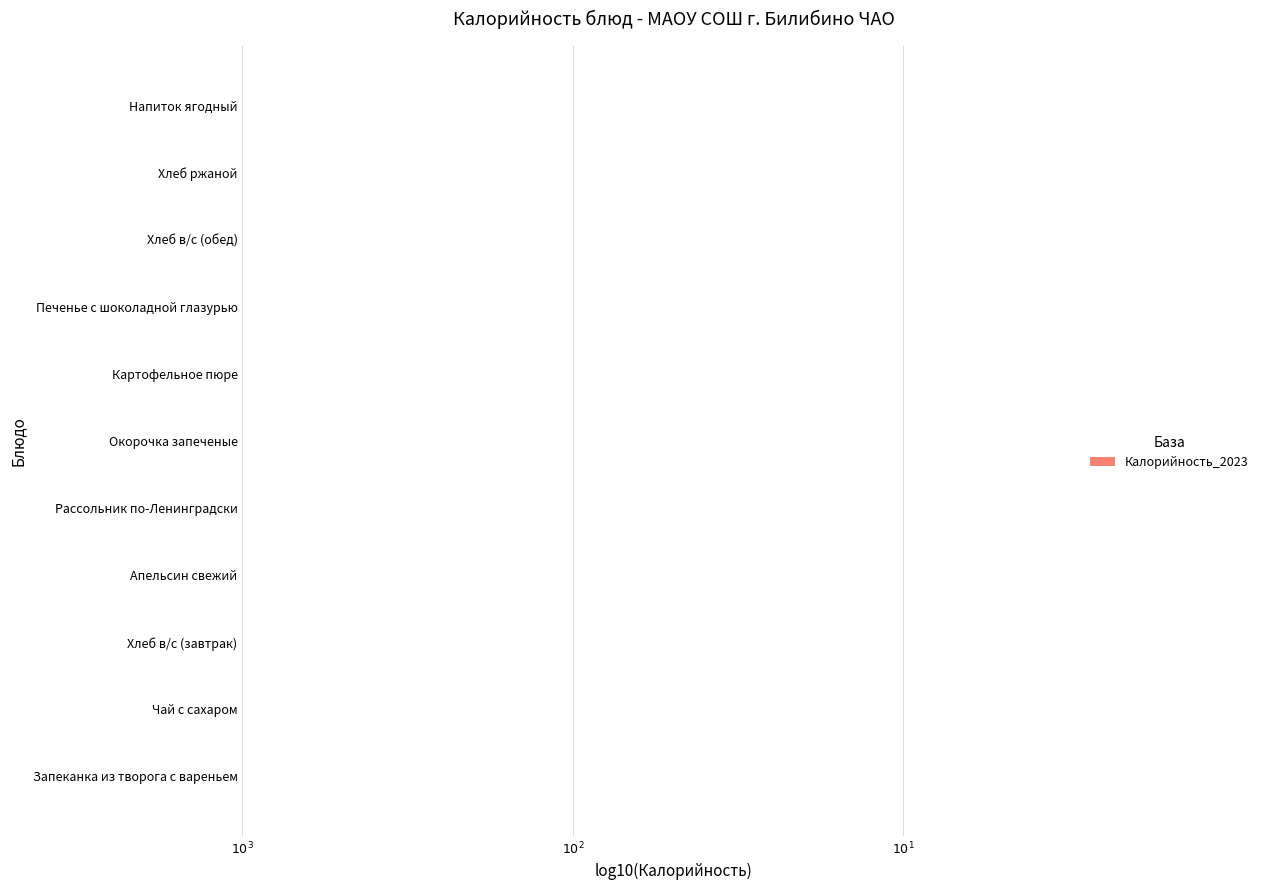

Reading left to right, list all the values displayed in this chart.

2.4	1.4	2.0	2.0	2.1	2.4	2.4	2.3	2.0	1.3	1.9